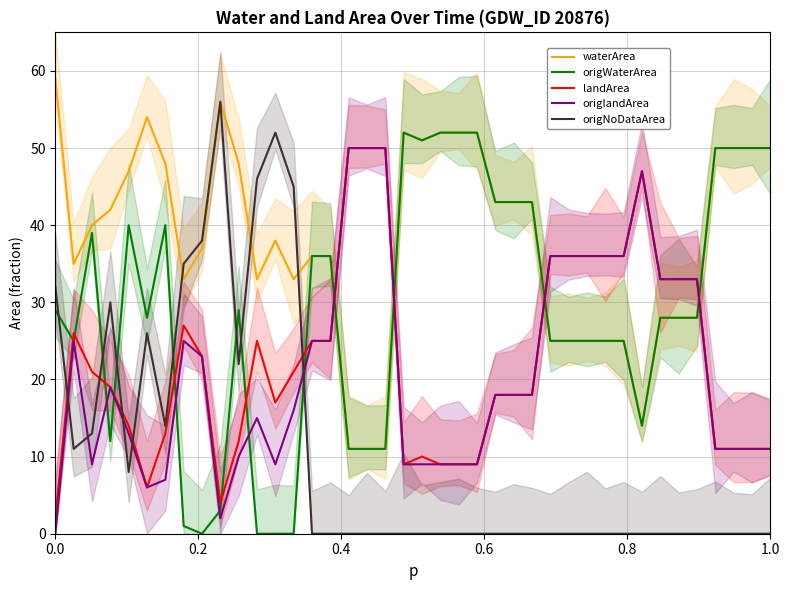

Between 10 and 19, which is larger?

19